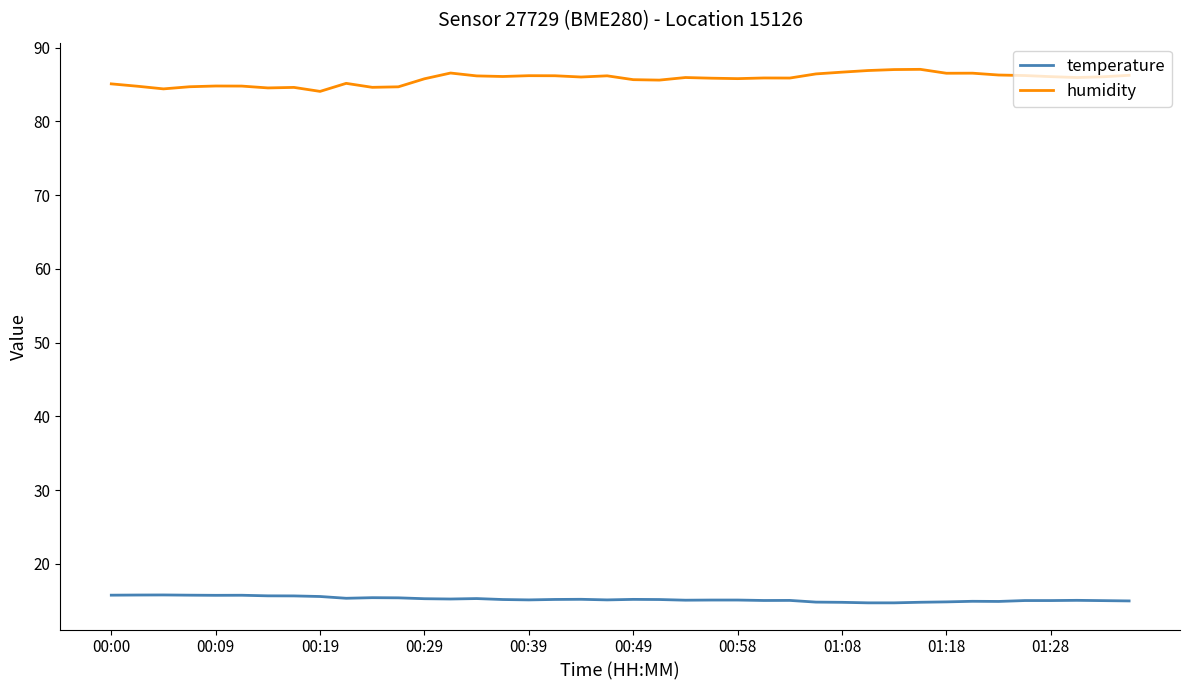

Which series has the largest total across all categories?

humidity